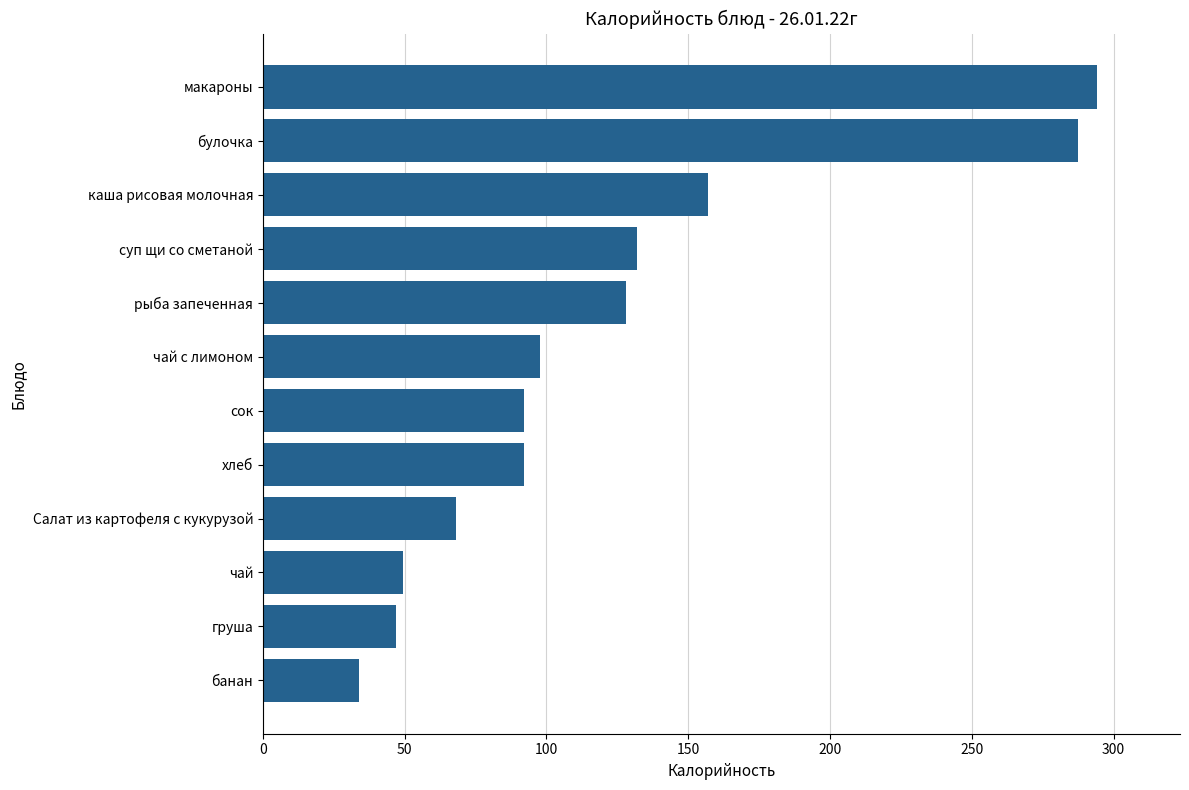

What is the difference between the second highest and minimum values?

253.3